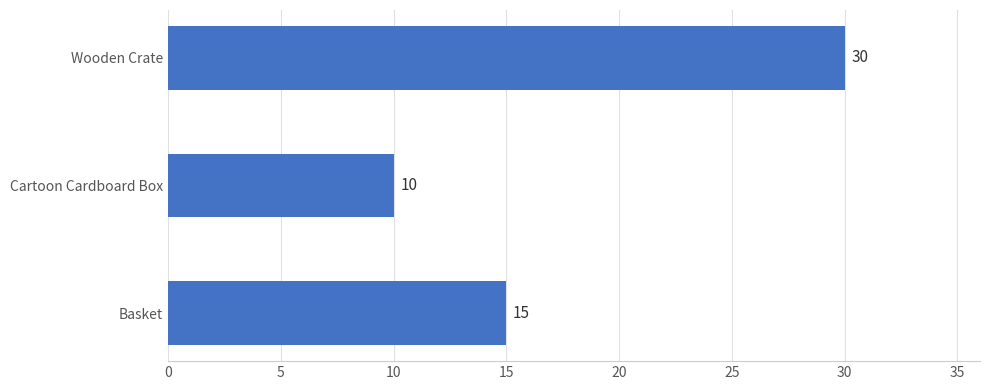

Count the number of categories in the chart.

3